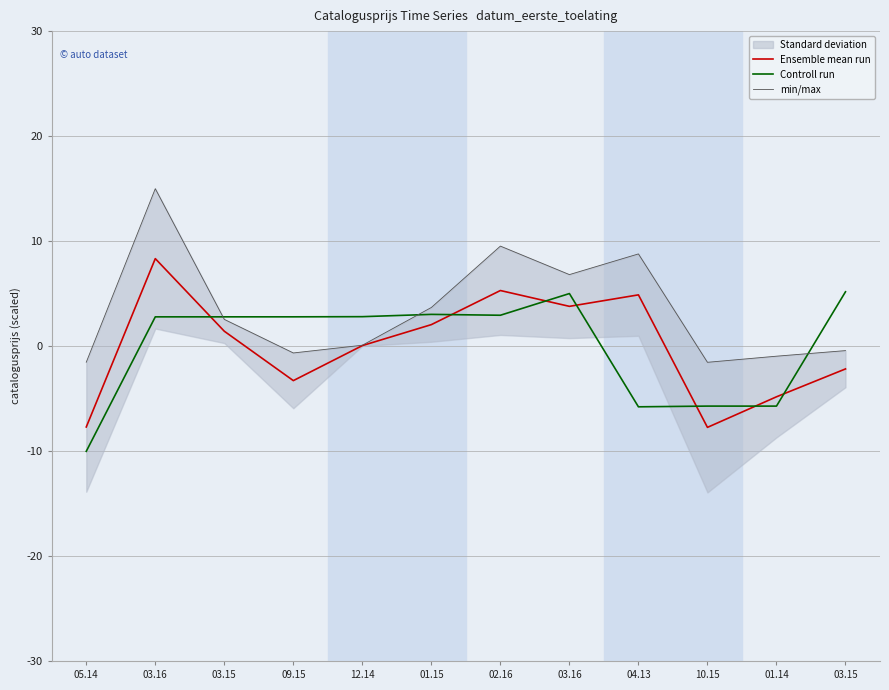

What is the label of the 5th point from the right?

03.16